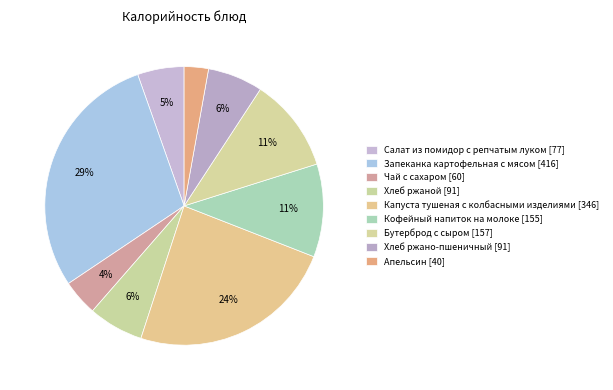

What is the ratio of the value at Чай с сахаром to the value at Апельсин?

1.5